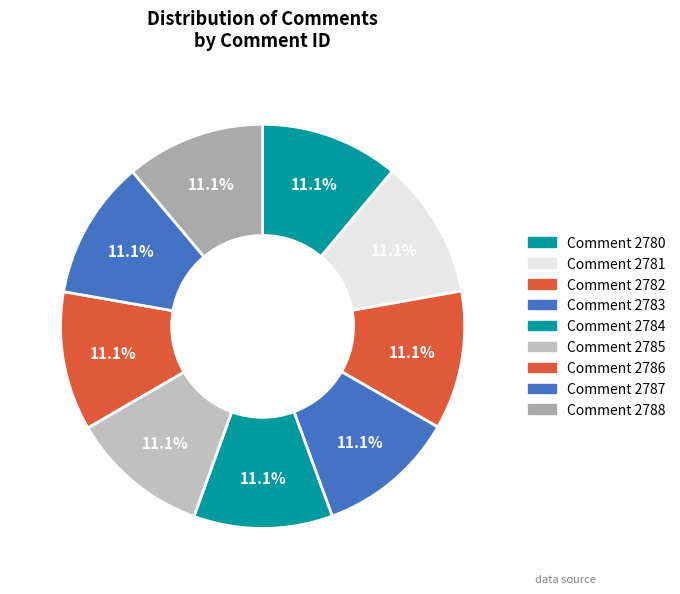

Count the number of slices in the pie.

9